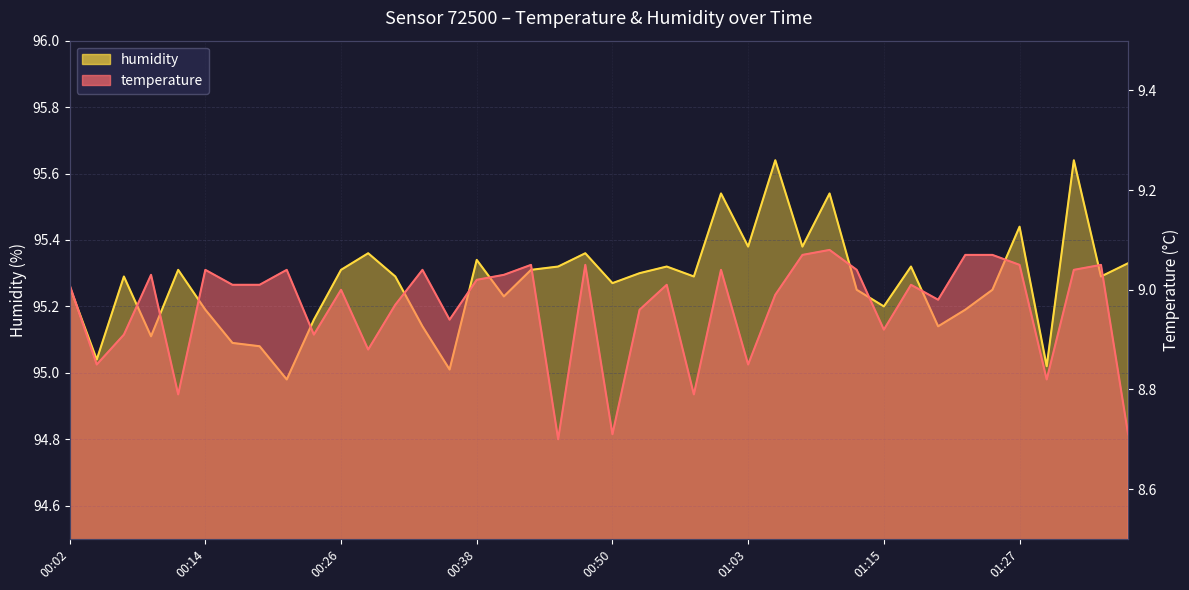

At which category does the chart reach its minimum across all series?

00:46